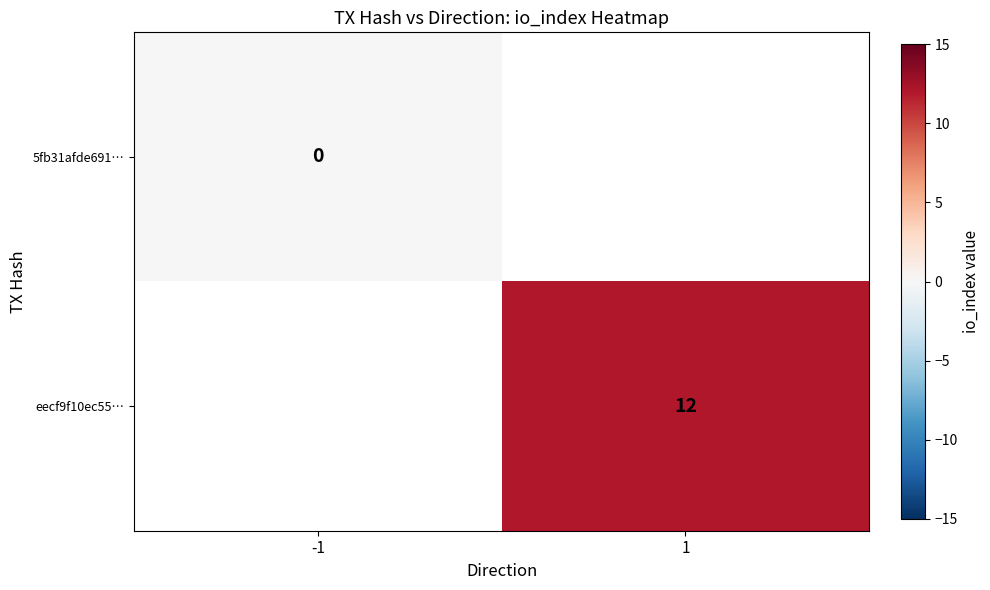

The eecf9f10ec55… series shows 12 at 1. True or false?

True